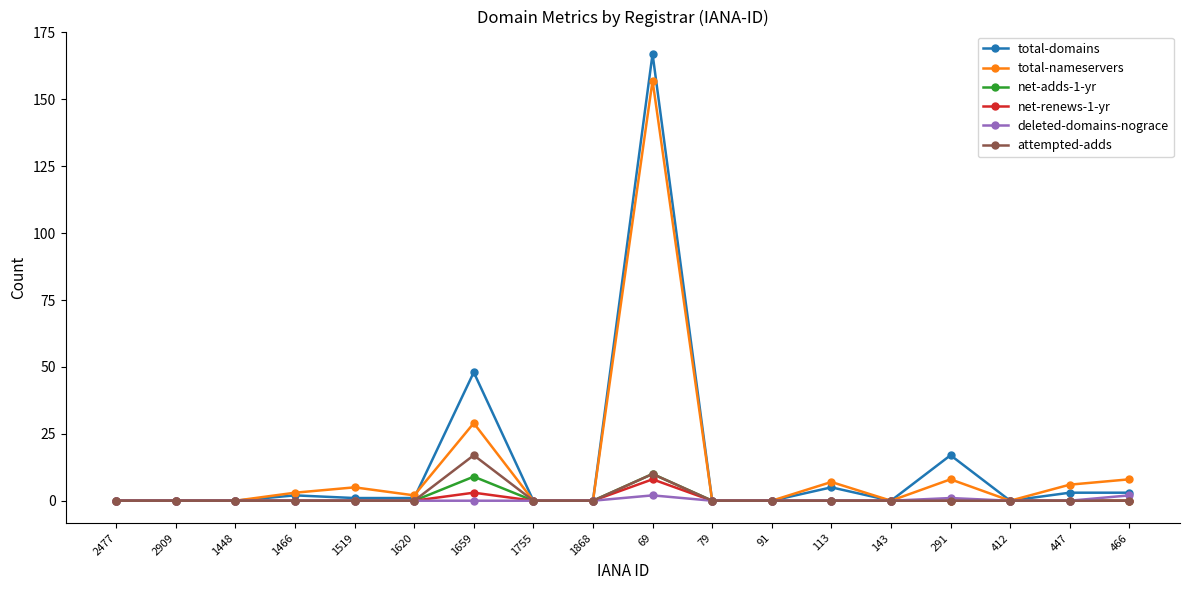

What is the highest value of the net-adds-1-yr series?

10